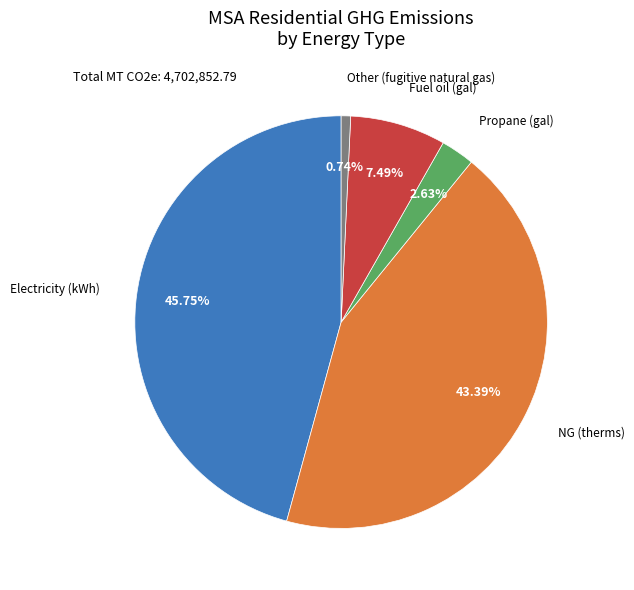

True or false: Fuel oil (gal) accounts for 1% of the total.

False